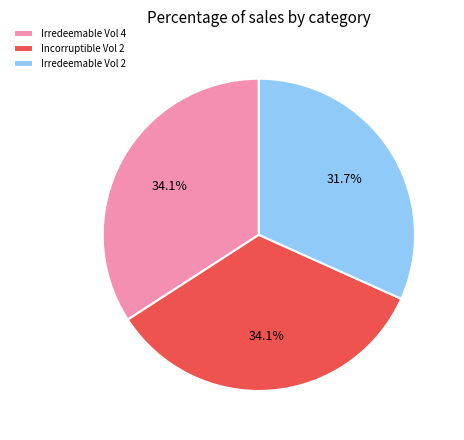

Which category has the smallest portion of the pie?

Irredeemable Vol 2